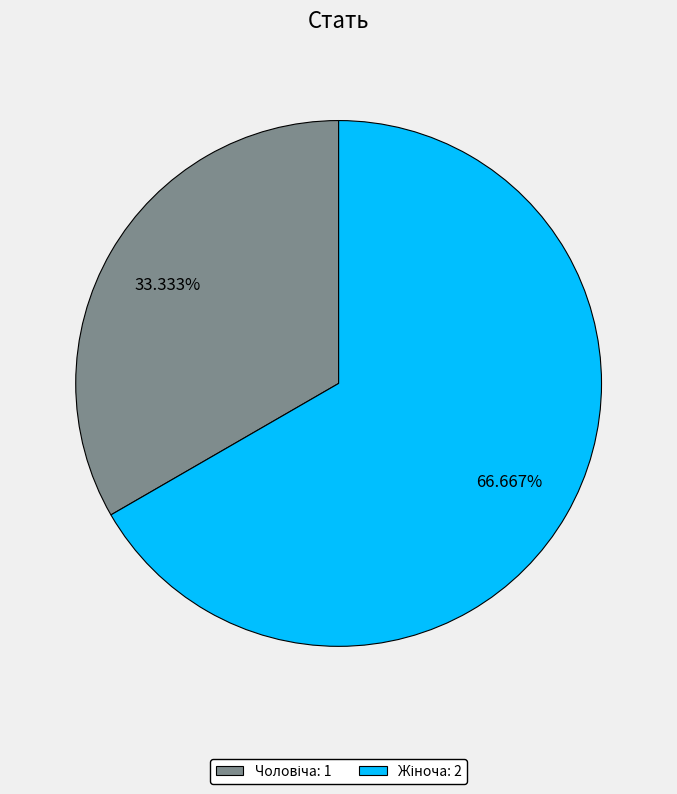

How many slices are in this pie chart?

2